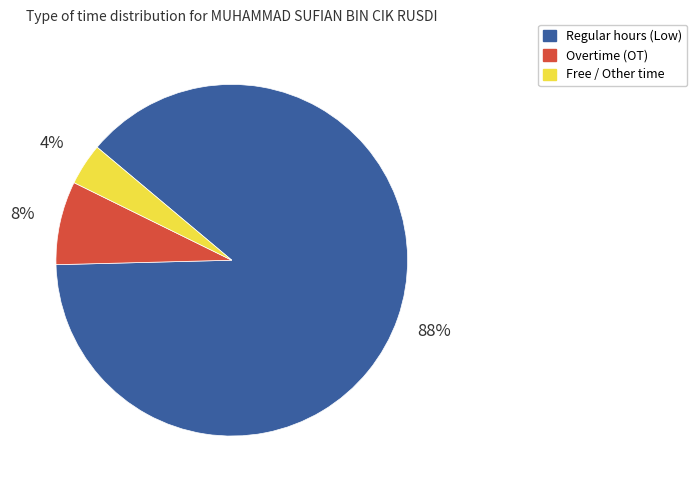

Between Overtime (OT) and Regular hours (Low), which is larger?

Regular hours (Low)